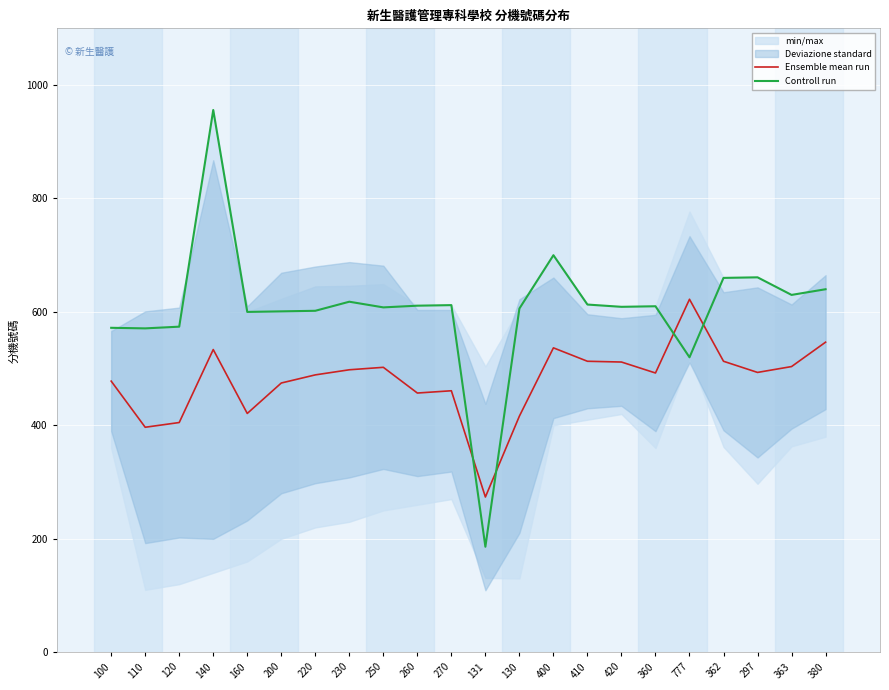

What position from the left is 363?

21